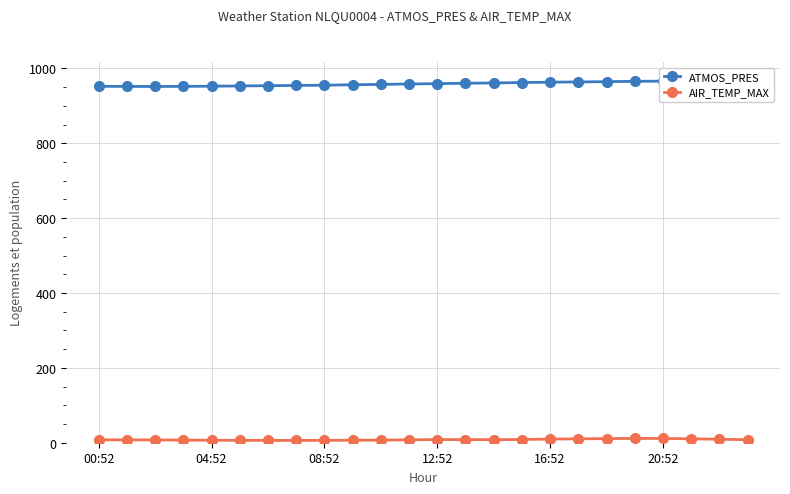

True or false: AIR_TEMP_MAX has more than 0 interior local peaks.

True